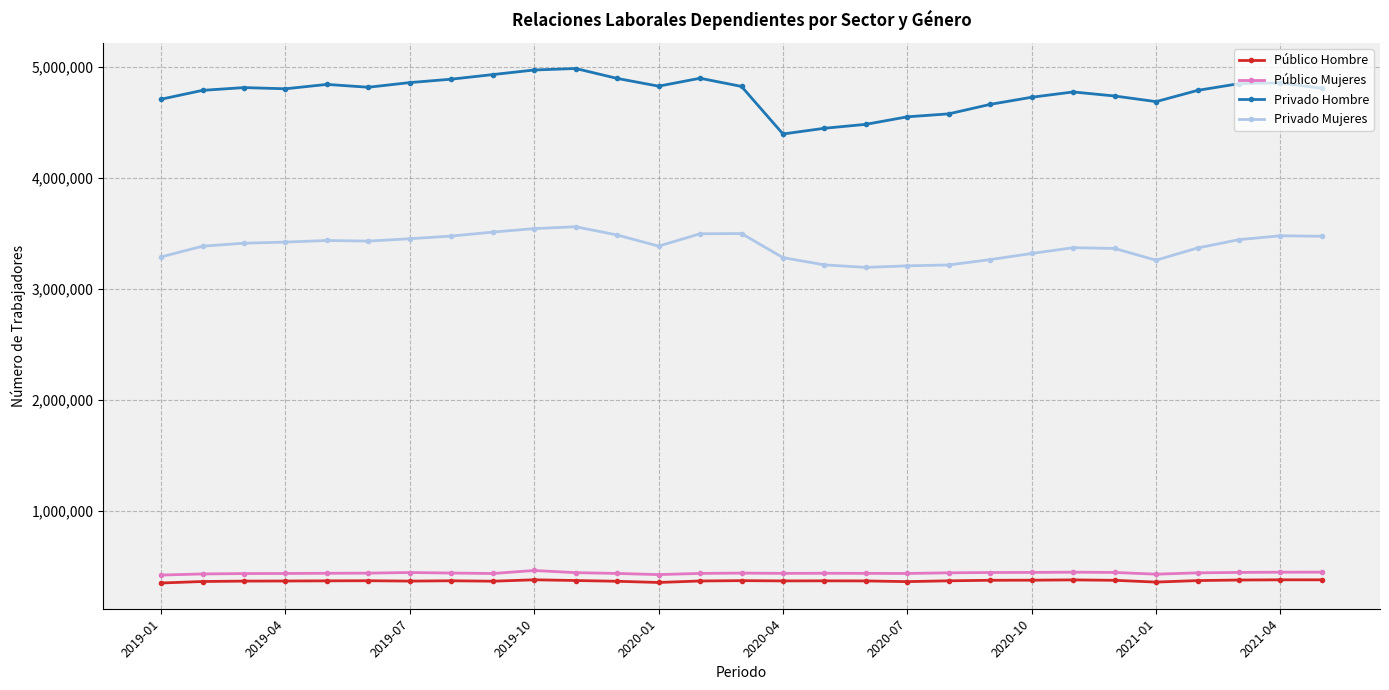

How many lines are shown in the chart?

4